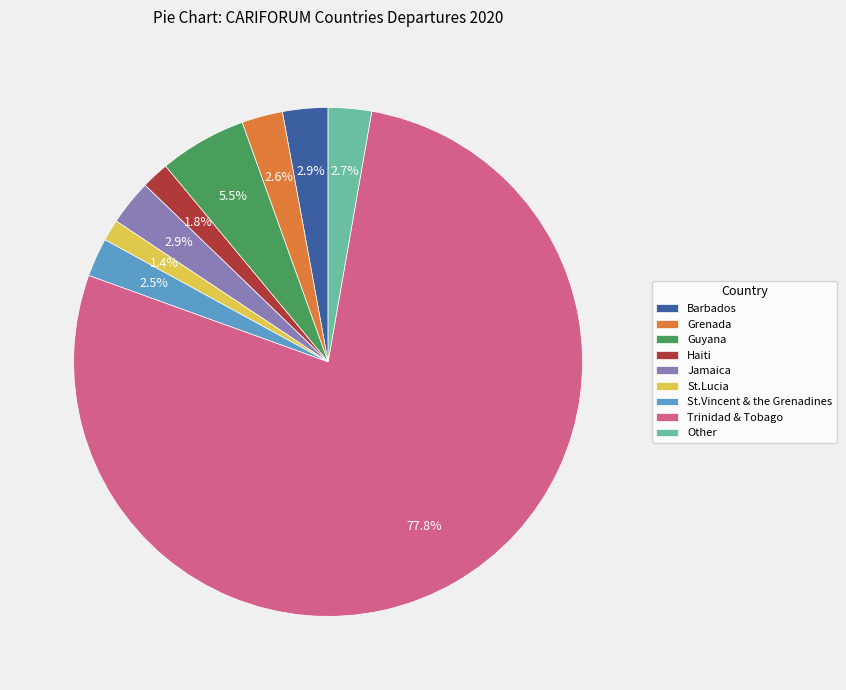

Which has a higher value, Guyana or Grenada?

Guyana